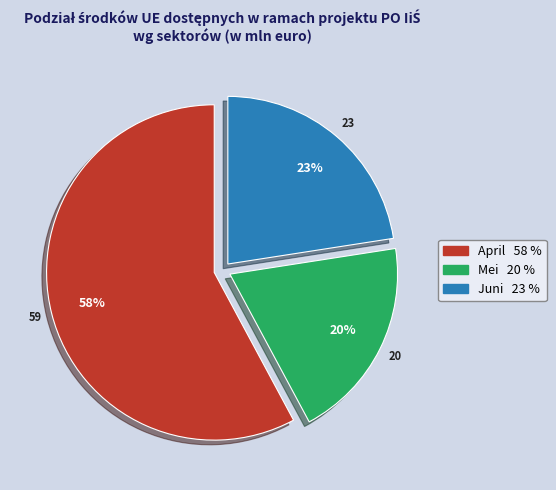

Is it true that Mei is 32% of the pie?

False